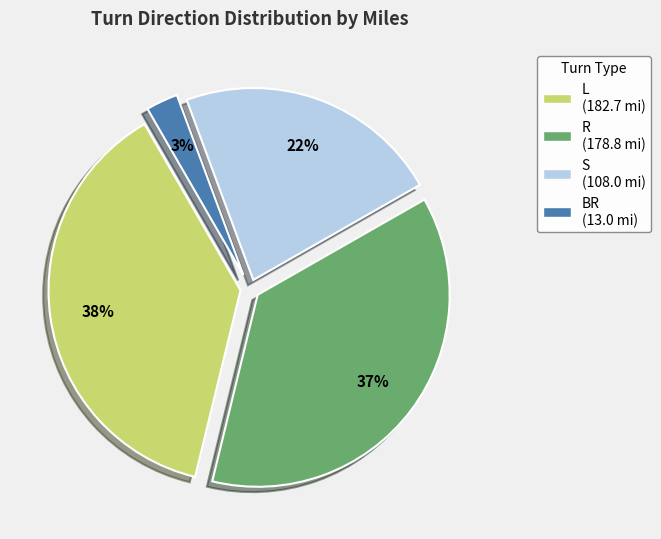

True or false: S accounts for 22% of the total.

True